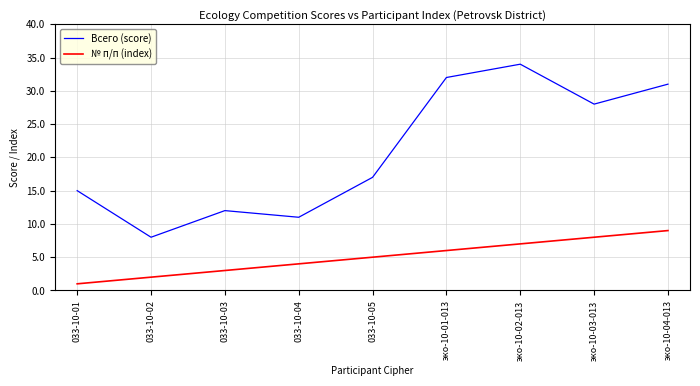

List the labels in order of Всего (score) value, smallest first.

033-10-02, 033-10-04, 033-10-03, 033-10-01, 033-10-05, эко-10-03-013, эко-10-04-013, эко-10-01-013, эко-10-02-013